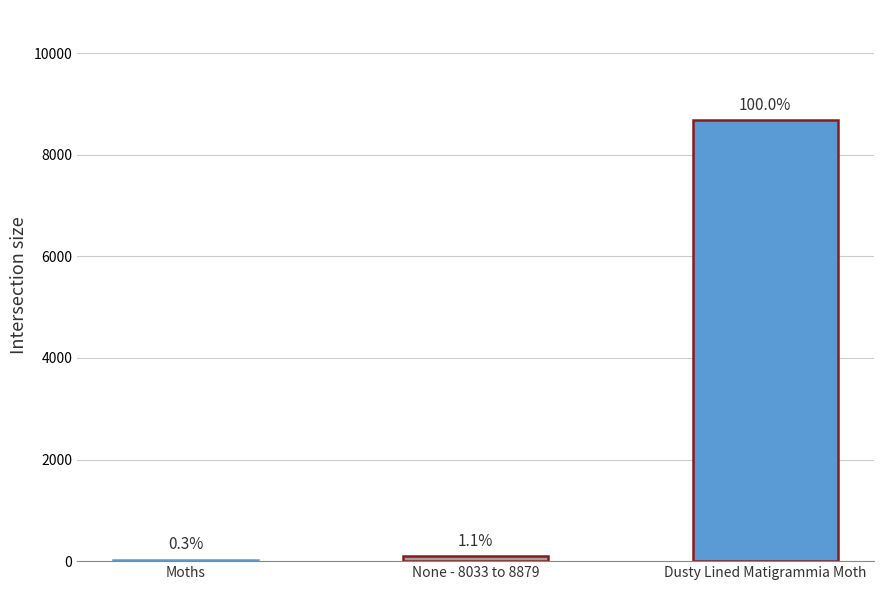

Is it true that the value at Dusty Lined Matigrammia Moth is 8679.0?

True